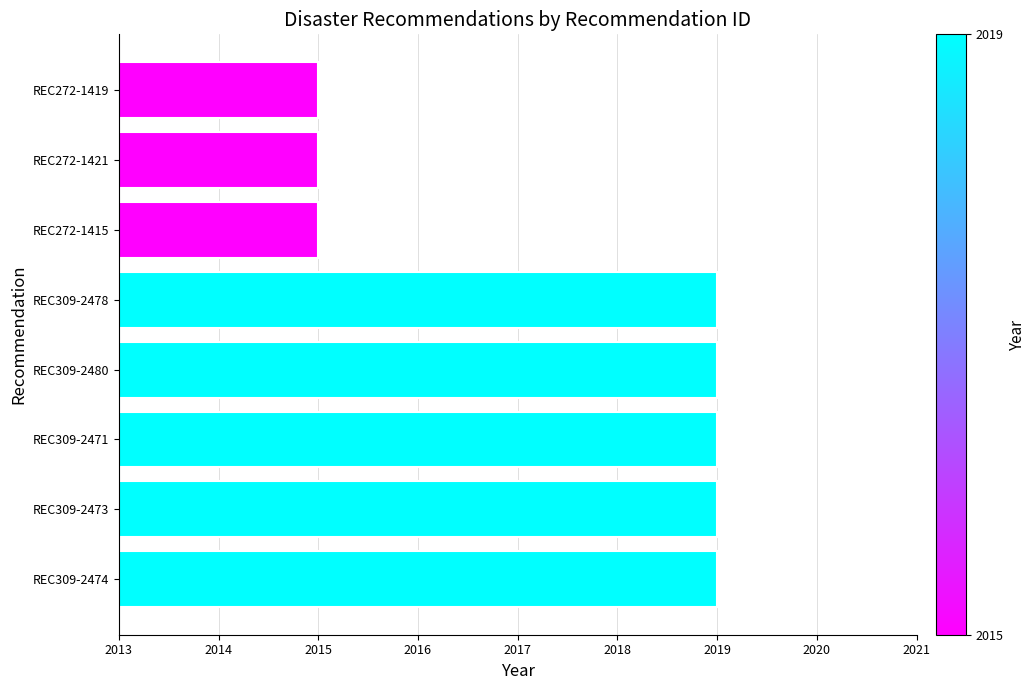

What is the smallest value displayed?

2015